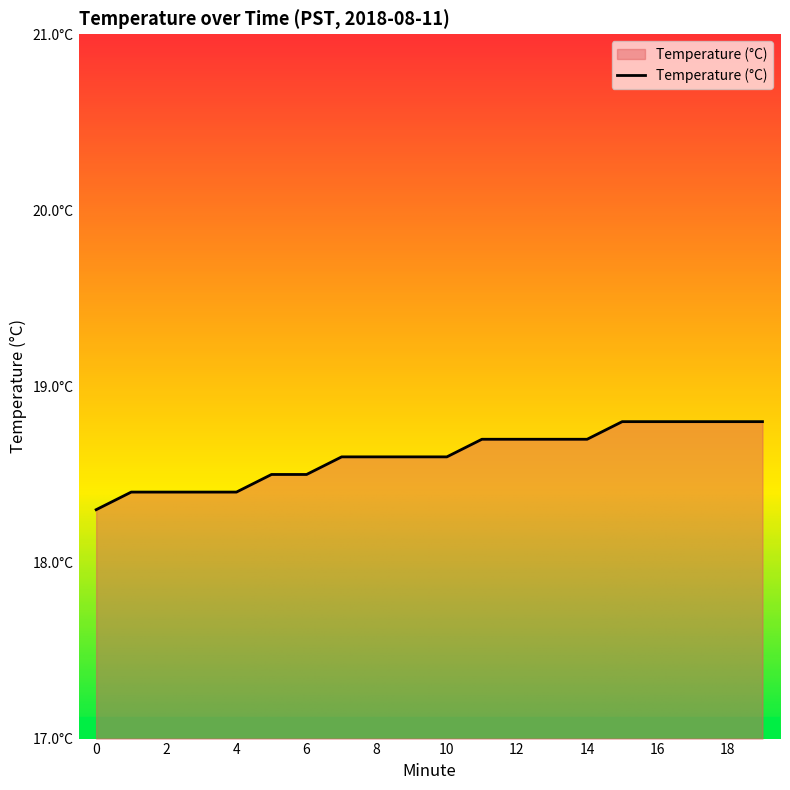

Rank the categories by value from highest to lowest.

15, 16, 17, 18, 19, 11, 12, 13, 14, 7, 8, 9, 10, 5, 6, 1, 2, 3, 4, 0